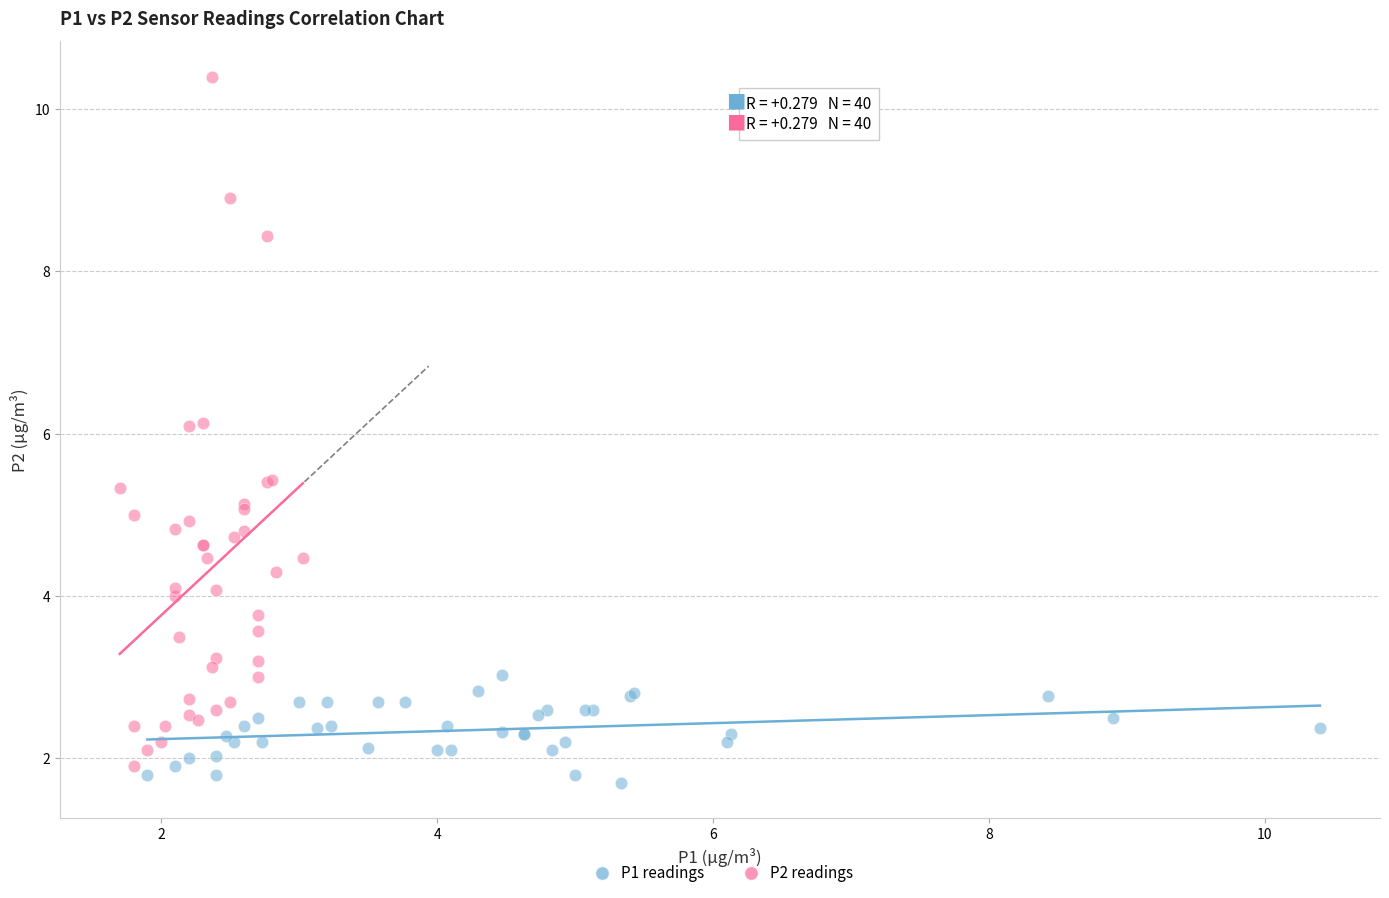

Which series has the widest spread of Y values?

P2 readings